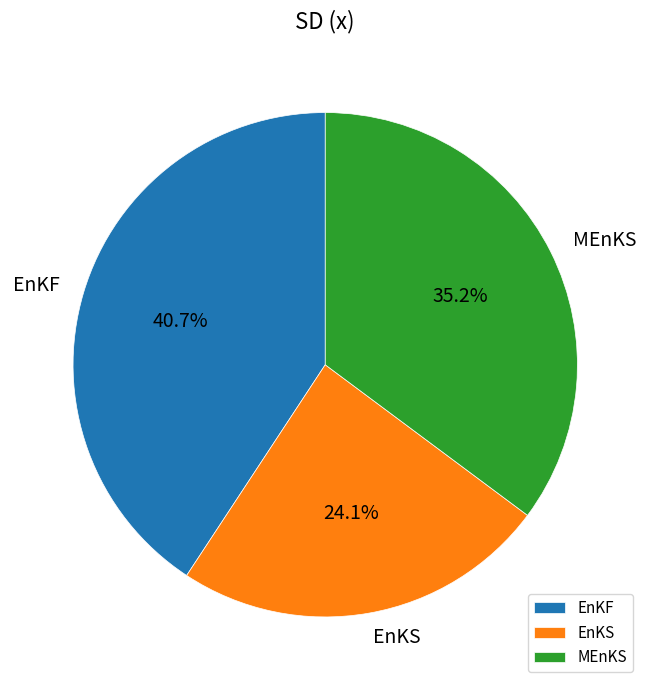

To the nearest percent, what is the combined percentage of EnKF and EnKS?

65%